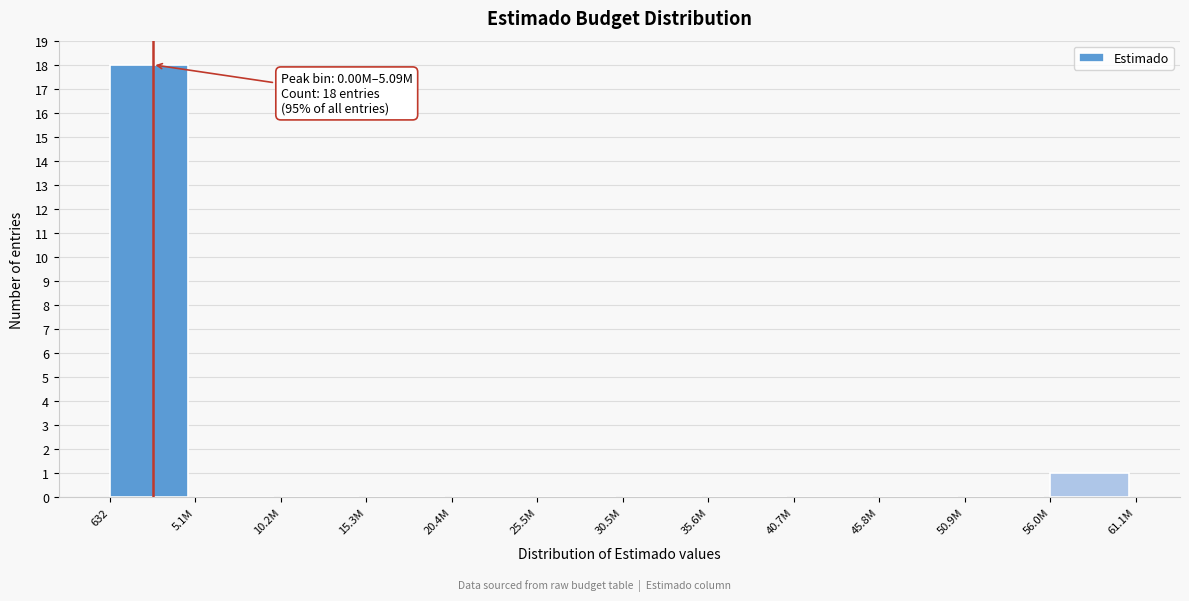

Reading left to right, list all the values displayed in this chart.

632=18	5.1M=0	10.2M=0	15.3M=0	20.4M=0	25.5M=0	30.5M=0	35.6M=0	40.7M=0	45.8M=0	50.9M=0	56.0M=1